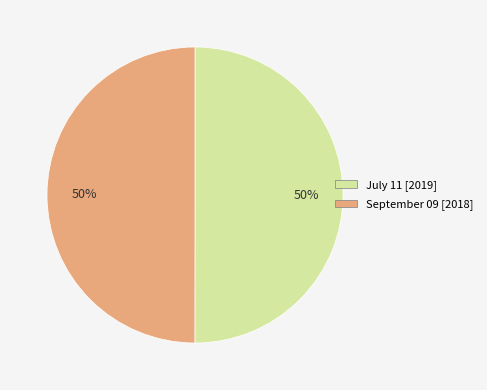

How many segments does this pie chart have?

2